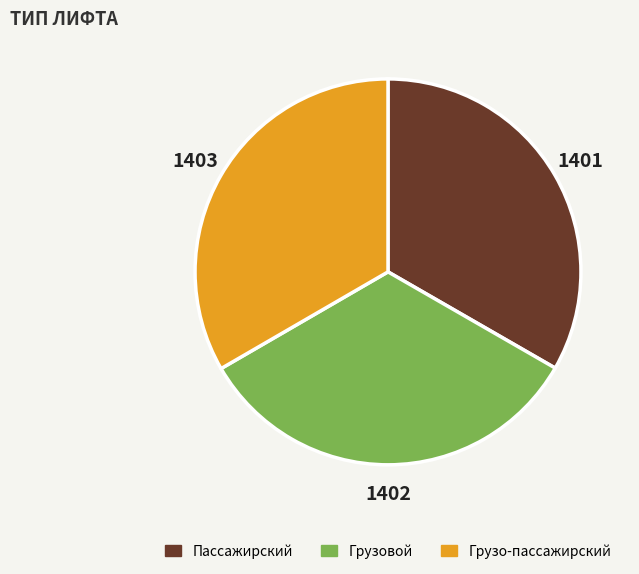

Does Грузовой account for over 50% of the chart?

No